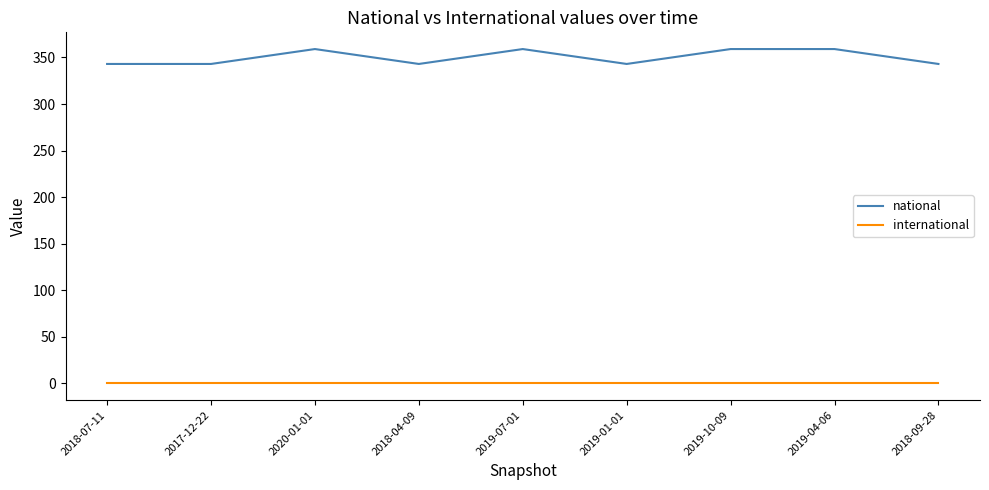

True or false: national has more than 0 interior local peaks.

True